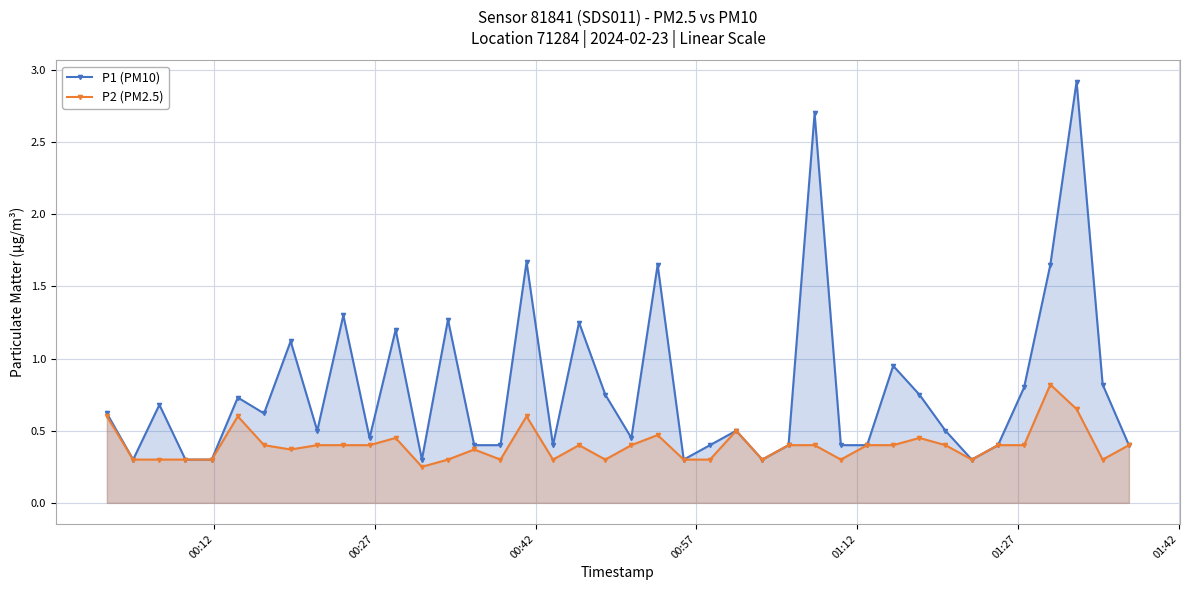

True or false: P2 (PM2.5) has more than 2 points higher than both neighbors.

True